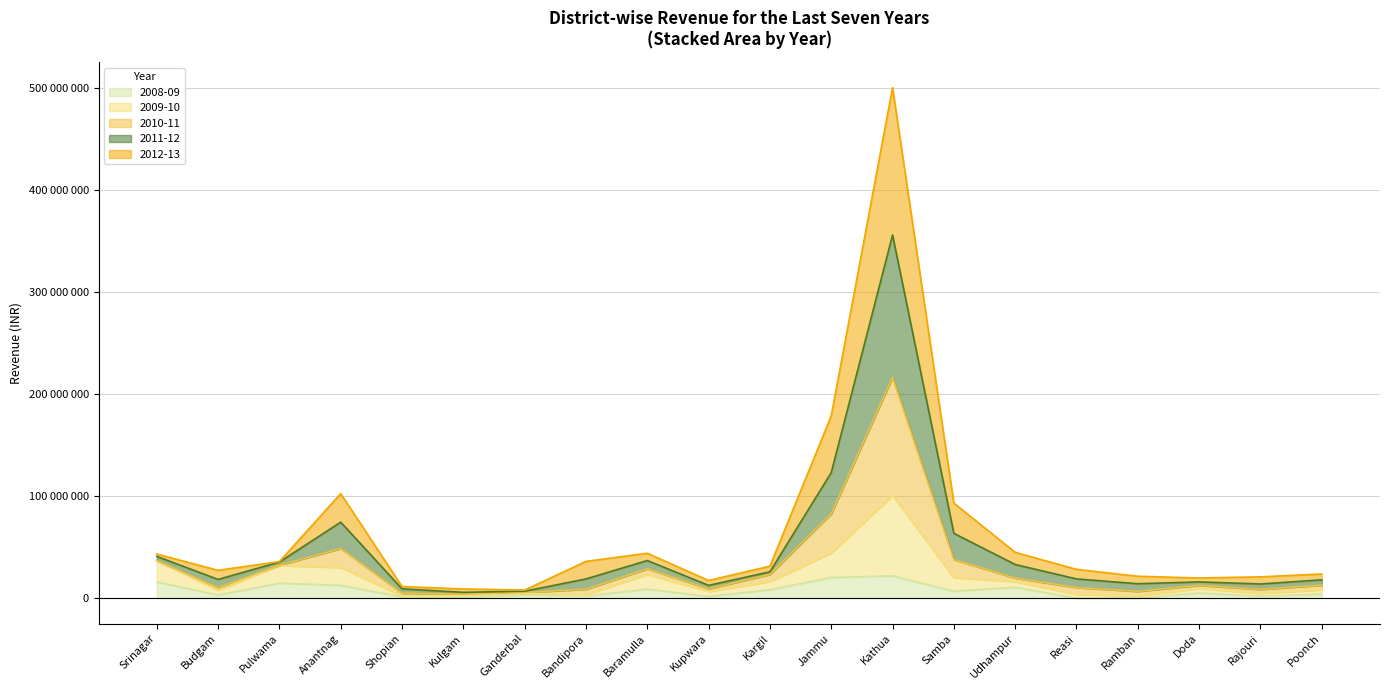

What are all the series names shown in the legend?

2008-09, 2009-10, 2010-11, 2011-12, 2012-13